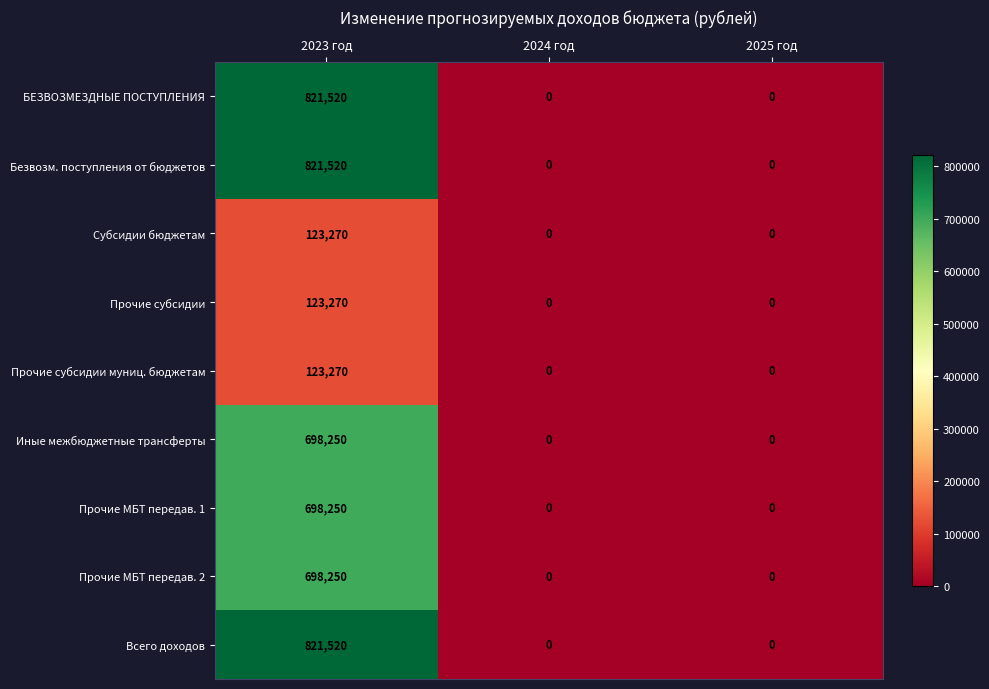

Reading left to right, what are all the values shown in this chart?

БЕЗВОЗМЕЗДНЫЕ ПОСТУПЛЕНИЯ: 2023 год=821520	2024 год=0	2025 год=0
Безвозм. поступления от бюджетов: 2023 год=821520	2024 год=0	2025 год=0
Субсидии бюджетам: 2023 год=123270	2024 год=0	2025 год=0
Прочие субсидии: 2023 год=123270	2024 год=0	2025 год=0
Прочие субсидии муниц. бюджетам: 2023 год=123270	2024 год=0	2025 год=0
Иные межбюджетные трансферты: 2023 год=698250	2024 год=0	2025 год=0
Прочие МБТ передав. 1: 2023 год=698250	2024 год=0	2025 год=0
Прочие МБТ передав. 2: 2023 год=698250	2024 год=0	2025 год=0
Всего доходов: 2023 год=821520	2024 год=0	2025 год=0